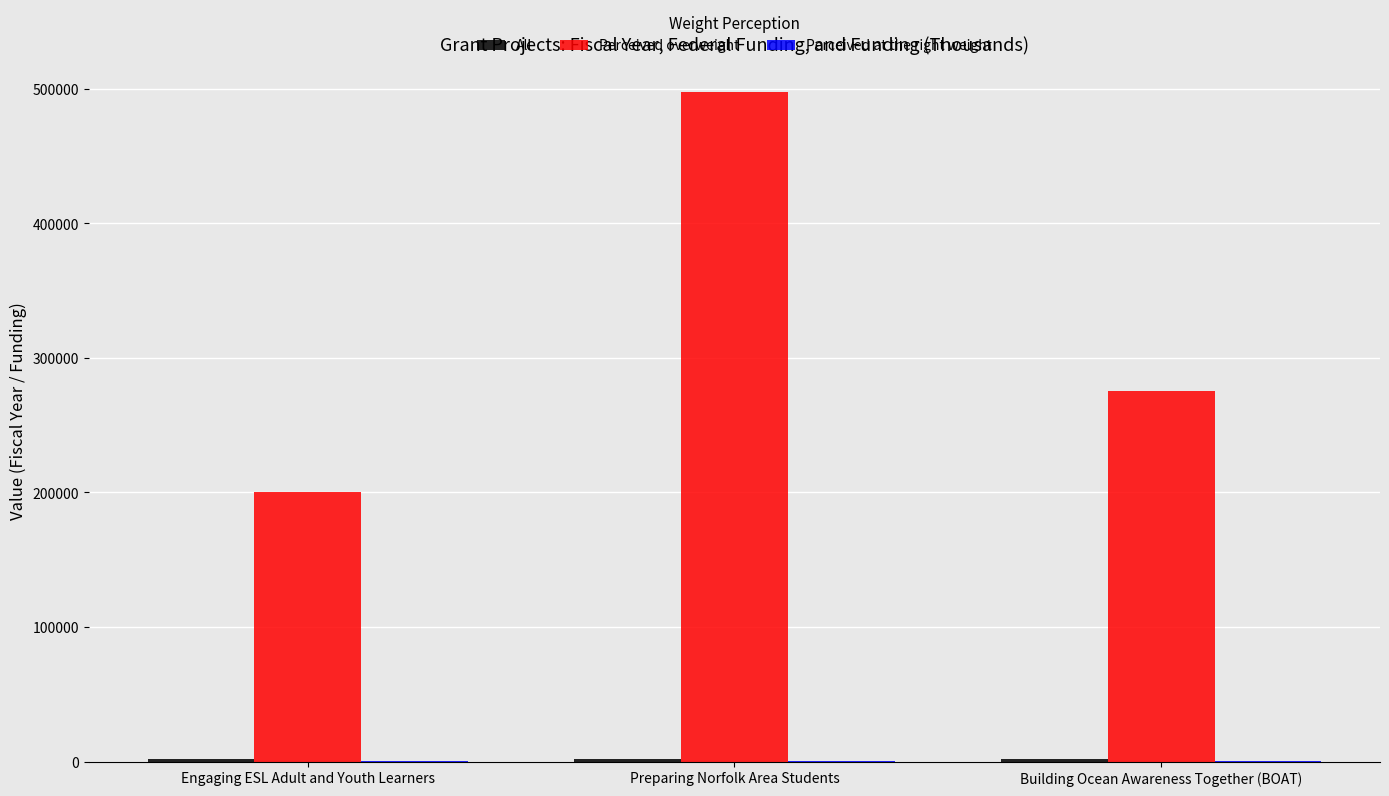

Which series changed the most between Engaging ESL Adult and Youth Learners and Building Ocean Awareness Together (BOAT)?

Perceived overweight